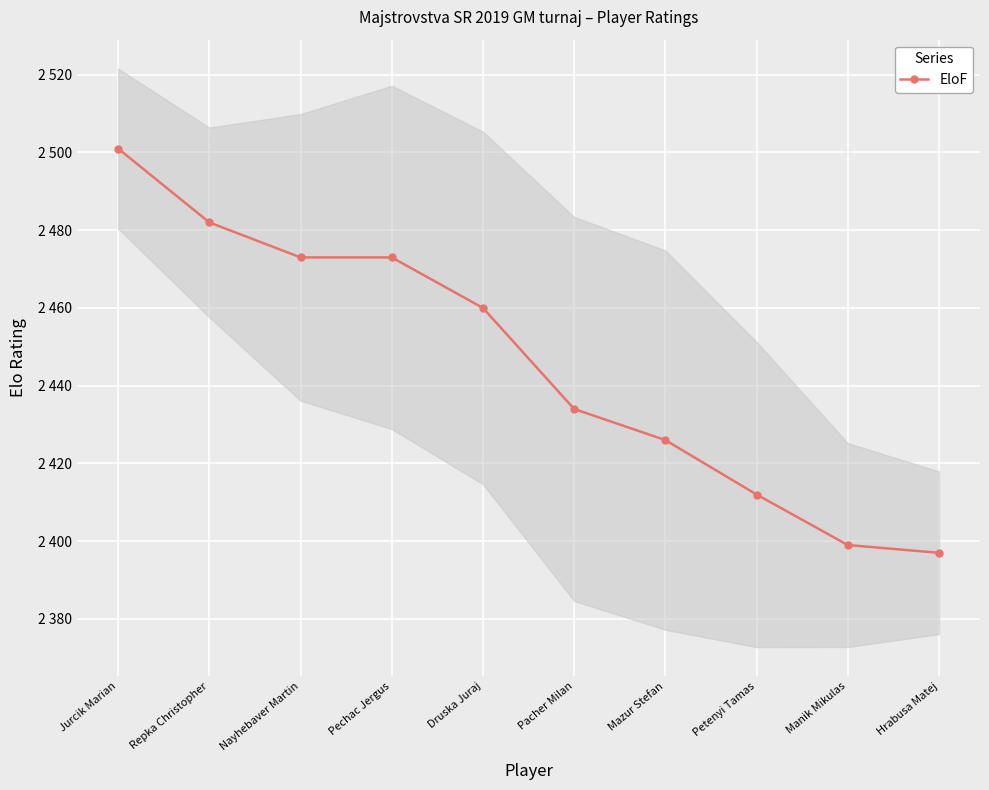

What is the change in value from Jurcik Marian to Mazur Stefan?

-75